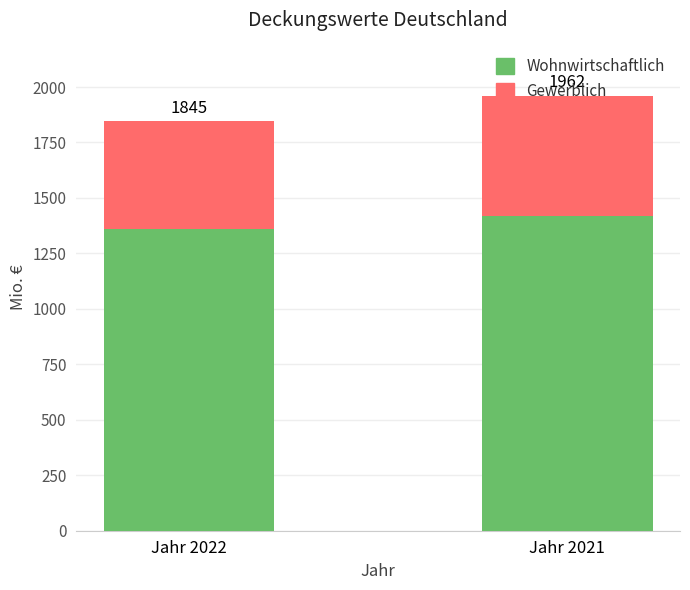

Which series has the largest range (max minus min)?

Gewerblich